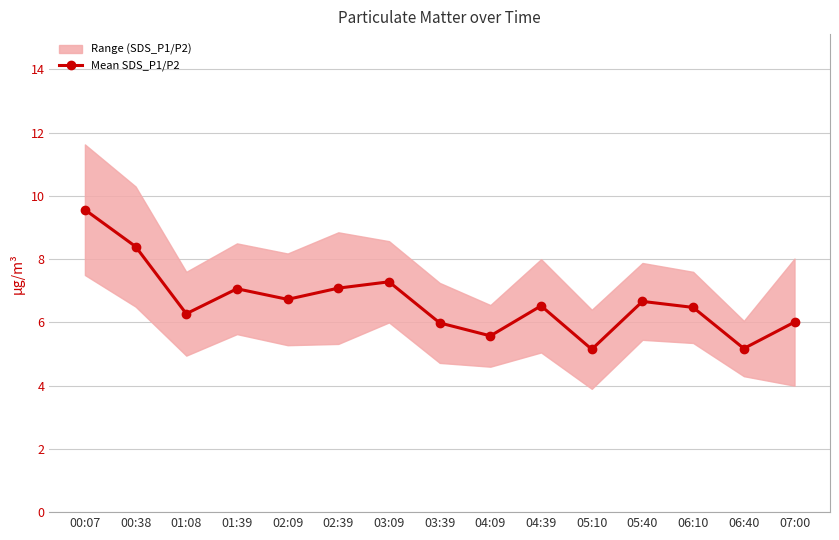

What position from the right is 06:40?

2